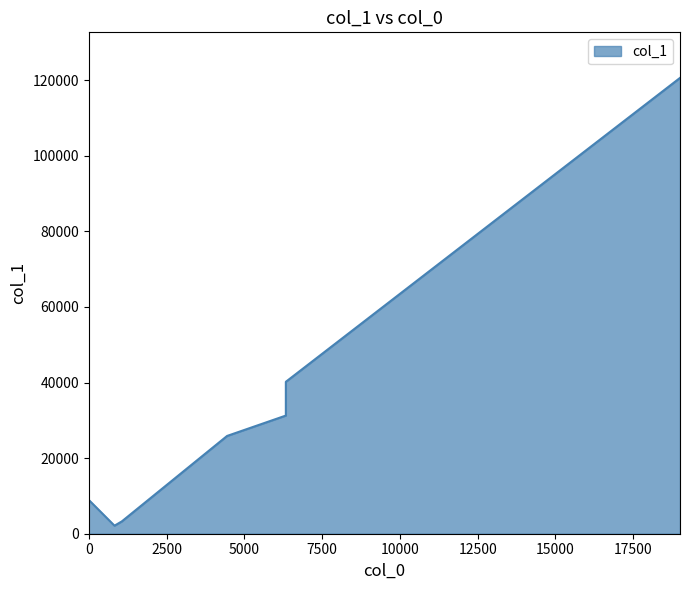

What is the ratio of the value at 19005 to the value at 6335?

3.9